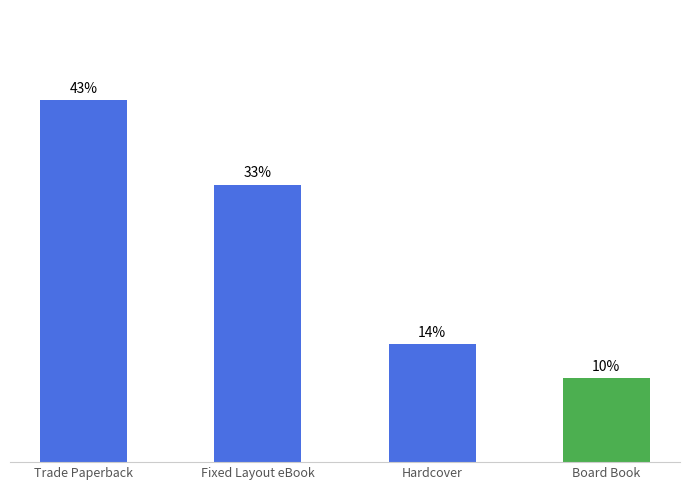

List the labels in order of value, smallest first.

Board Book, Hardcover, Fixed Layout eBook, Trade Paperback